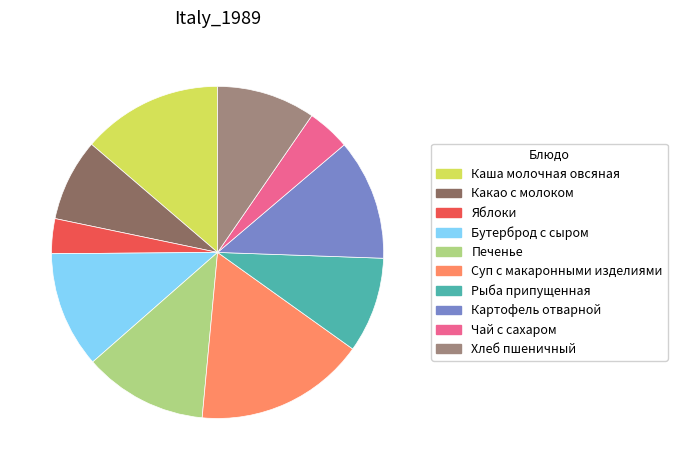

Is it true that Бутерброд с сыром is 11% of the pie?

True